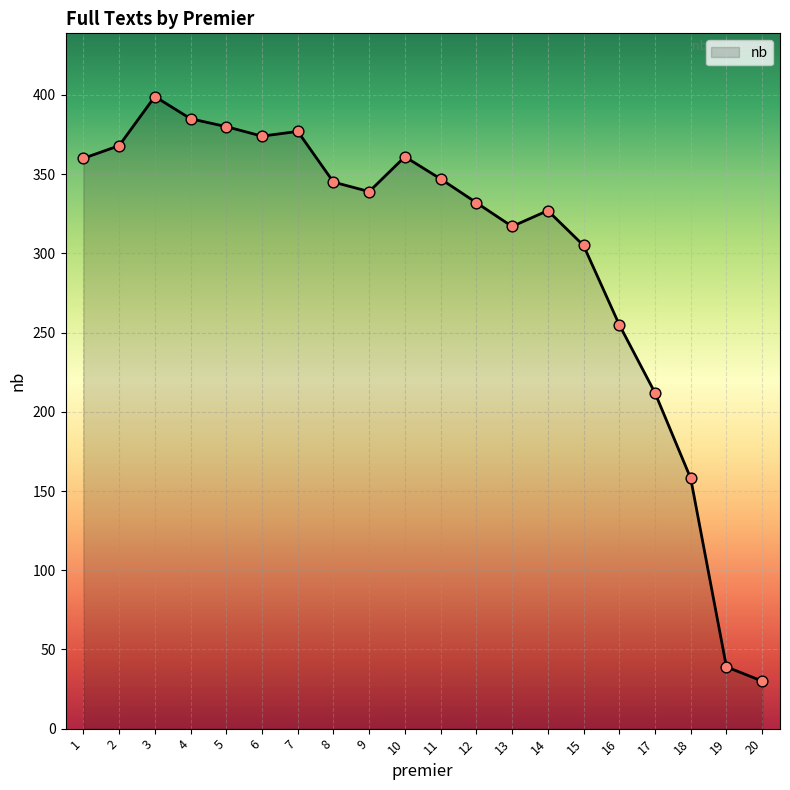

What is the change in value from 4 to 5?

-5